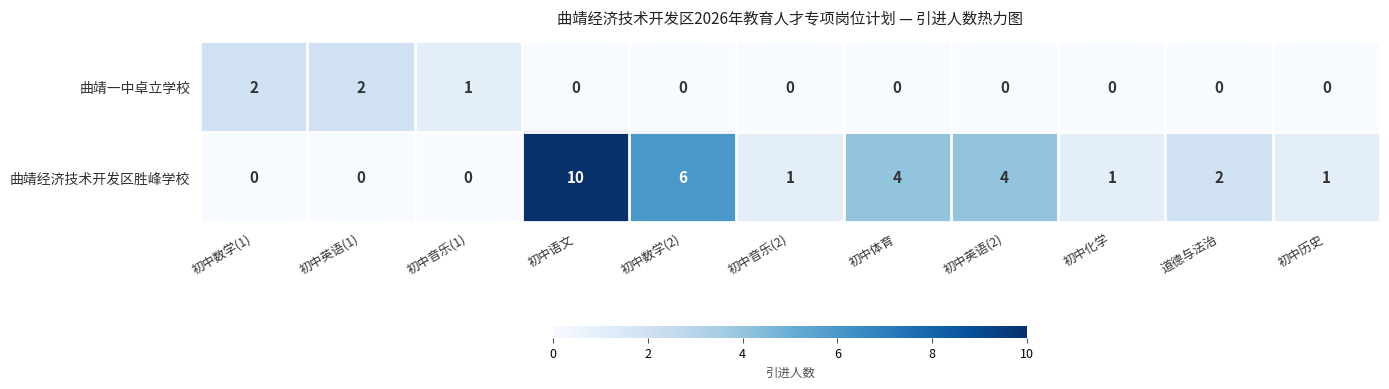

What is the highest value of the 曲靖经济技术开发区胜峰学校 series?

10